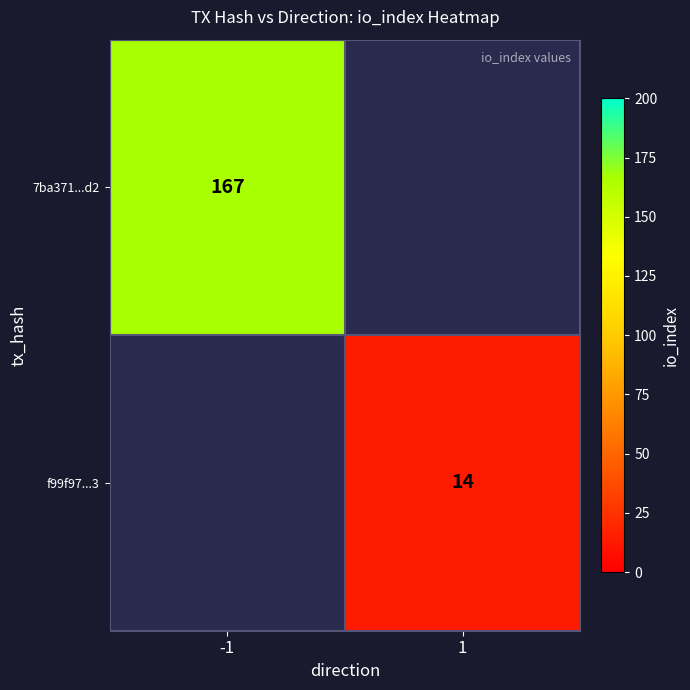

Is it true that 7ba371...d2 equals 275 at -1?

False